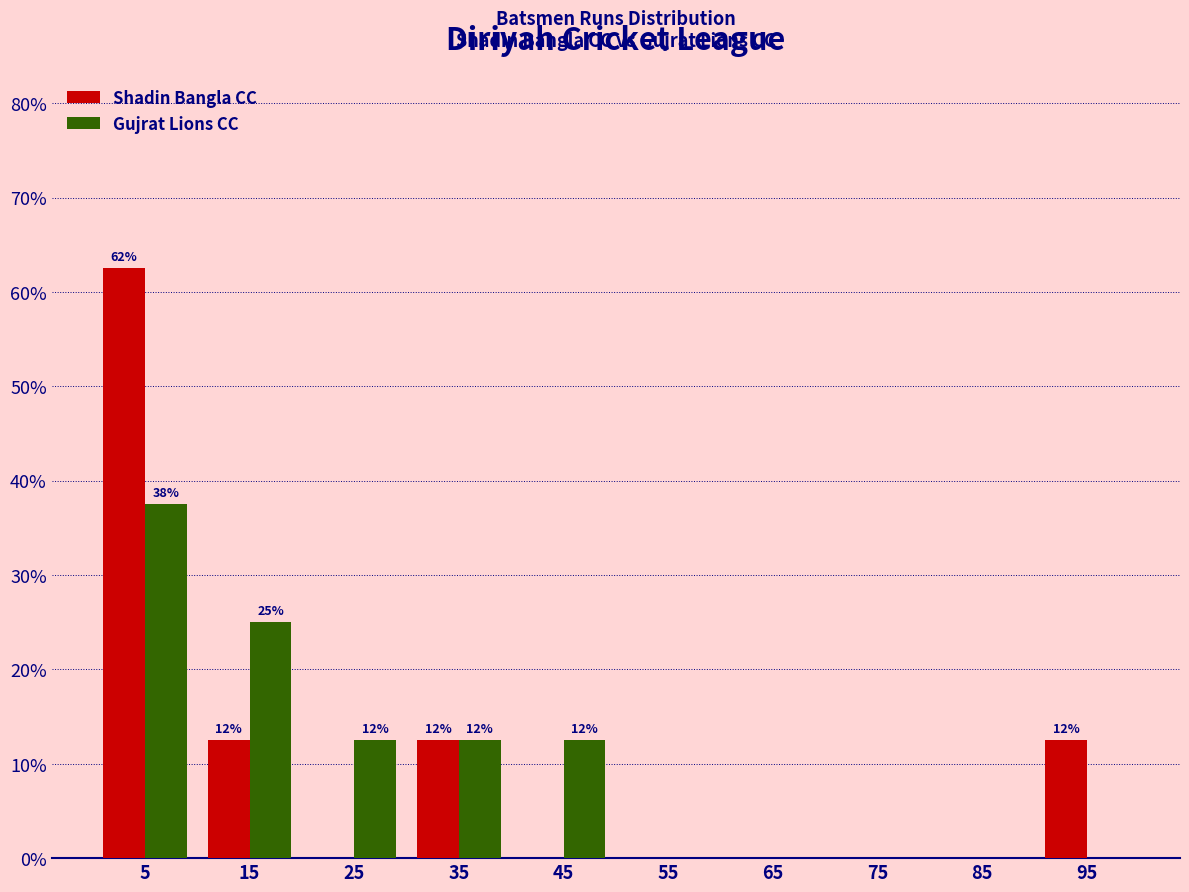

In the Shadin Bangla CC series, which range on the x-axis has the tallest bar?

0 to 10